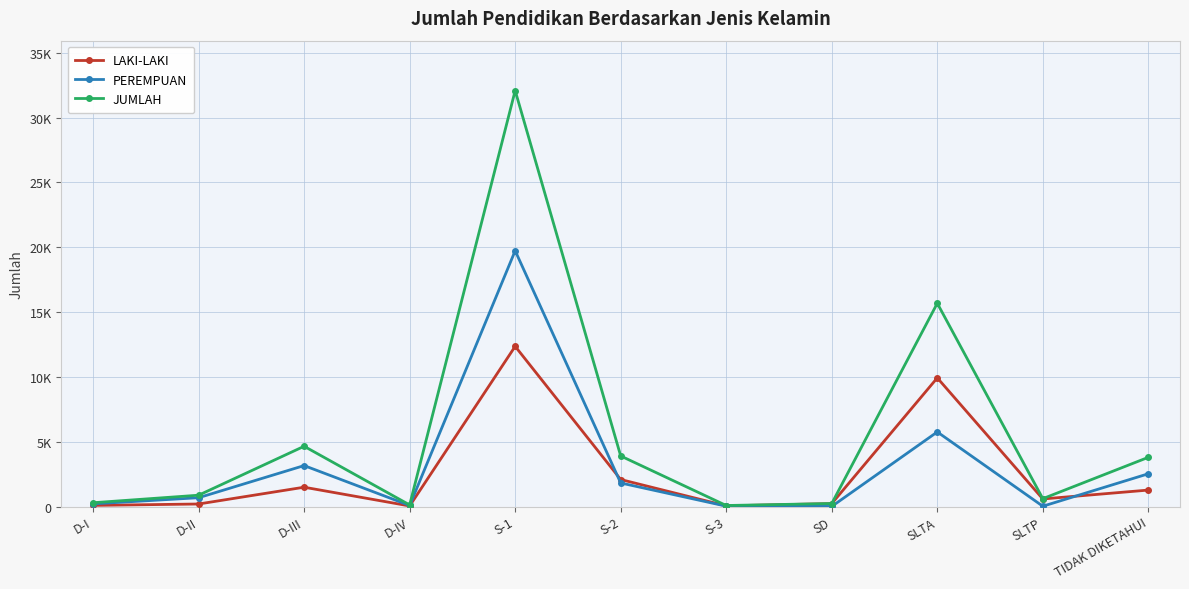

True or false: PEREMPUAN and JUMLAH intersect in this chart.

False